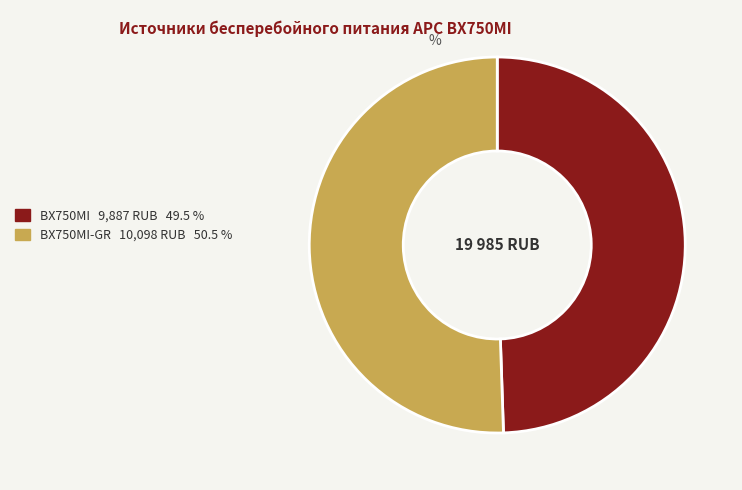

Is there any slice that represents more than half of the pie?

Yes